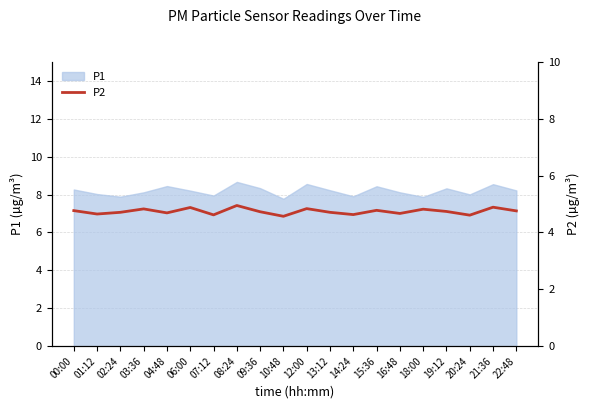

What position from the right is 03:36?

17